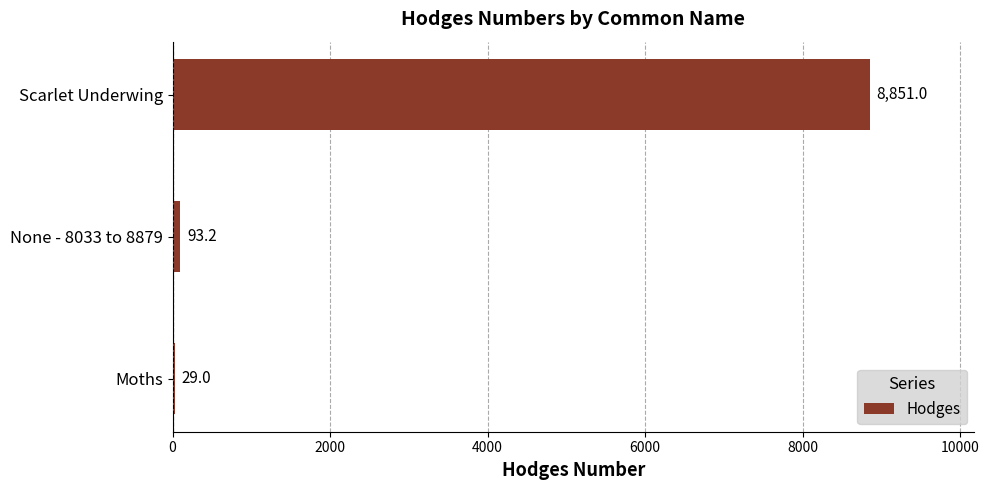

How many series are shown in this chart?

1